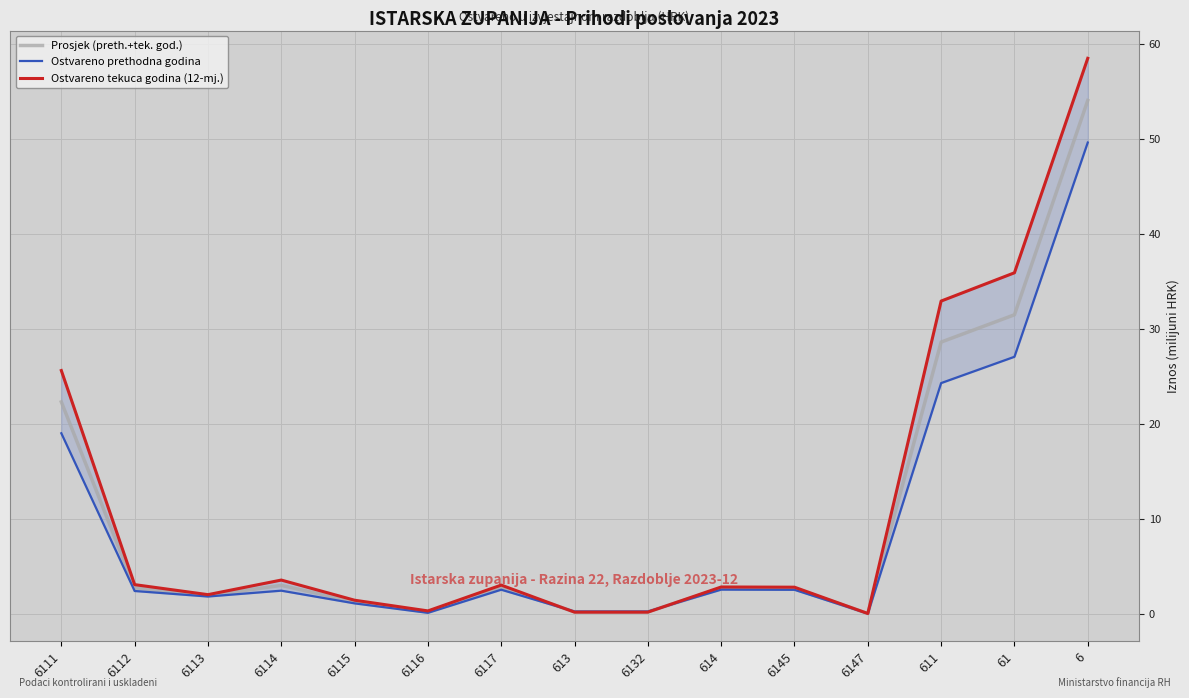

Reading right to left, what are all the values shown in this chart?

Prosjek (preth.+tek. god.): 6=54.0	61=31.5	611=28.6	6147=0.0	6145=2.7	614=2.7	6132=0.2	613=0.2	6117=2.8	6116=0.2	6115=1.3	6114=3.0	6113=1.9	6112=2.7	6111=22.3
Ostvareno prethodna godina: 6=49.6	61=27.0	611=24.3	6147=0.0	6145=2.5	614=2.5	6132=0.2	613=0.2	6117=2.5	6116=0.1	6115=1.1	6114=2.4	6113=1.8	6112=2.4	6111=19.0
Ostvareno tekuca godina (12-mj.): 6=58.4	61=35.9	611=32.9	6147=0.0	6145=2.8	614=2.8	6132=0.2	613=0.2	6117=3.0	6116=0.3	6115=1.4	6114=3.5	6113=2.0	6112=3.1	6111=25.6